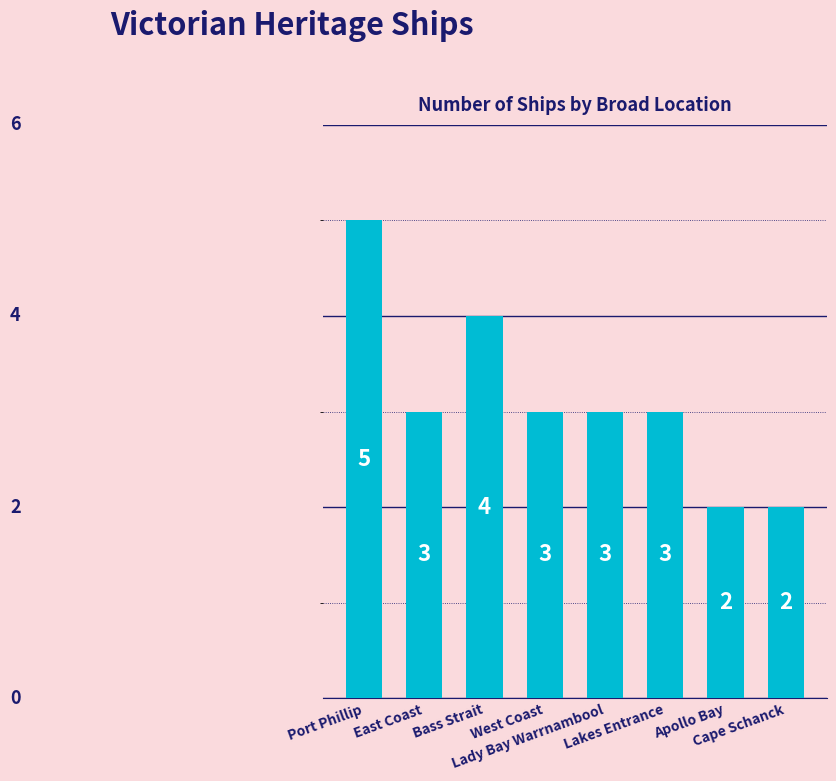

What is the change in value from Lady Bay Warrnambool to Apollo Bay?

-1